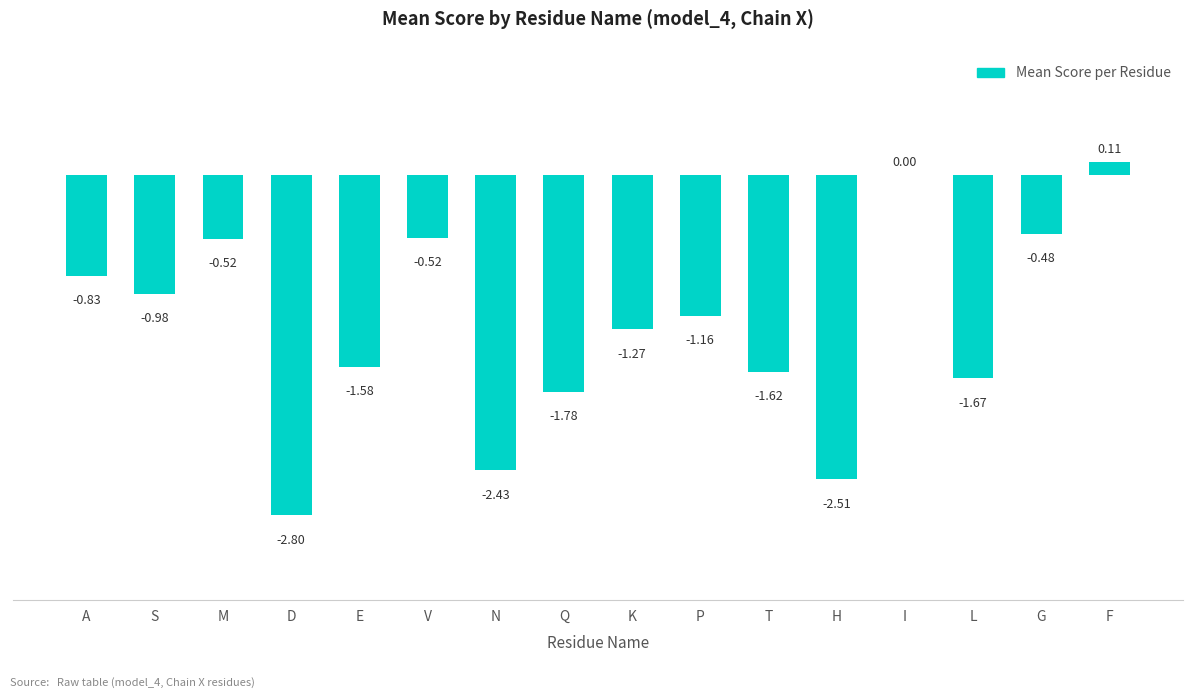

Which category has the highest value across all series?

F